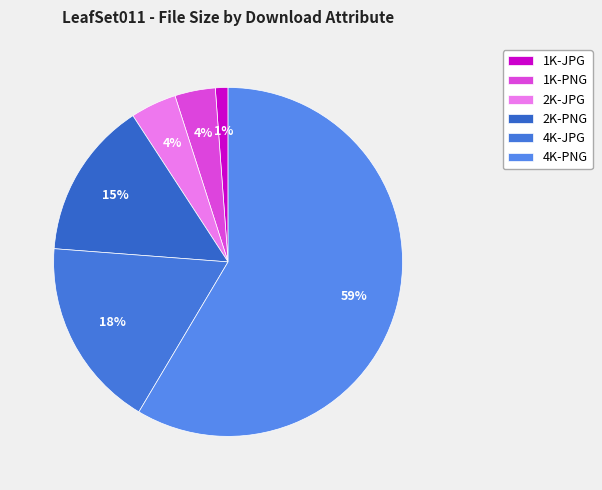

Approximately how many times larger is the value at 2K-JPG compared to 2K-PNG?

0.3